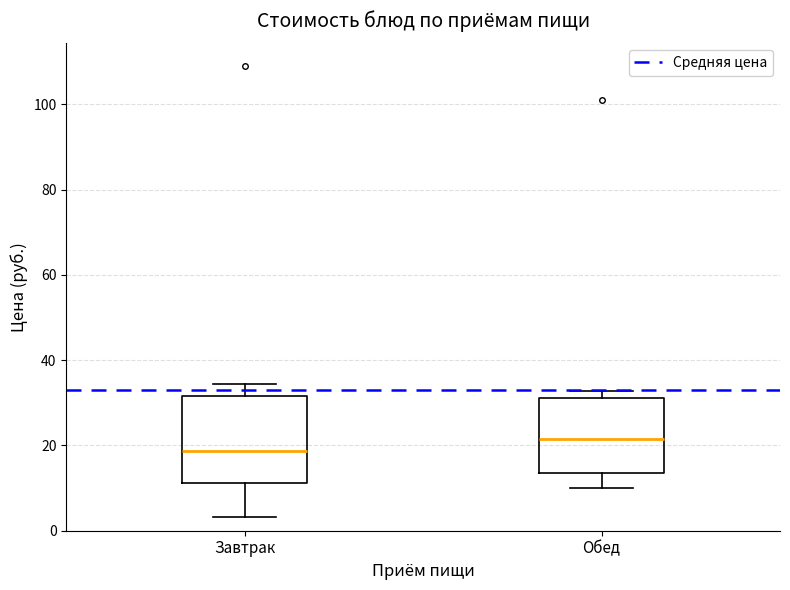

Where is the lower edge of the box for Завтрак on the y-axis? The values are not printed on the chart, so give them approximately, as read against the axis.

12